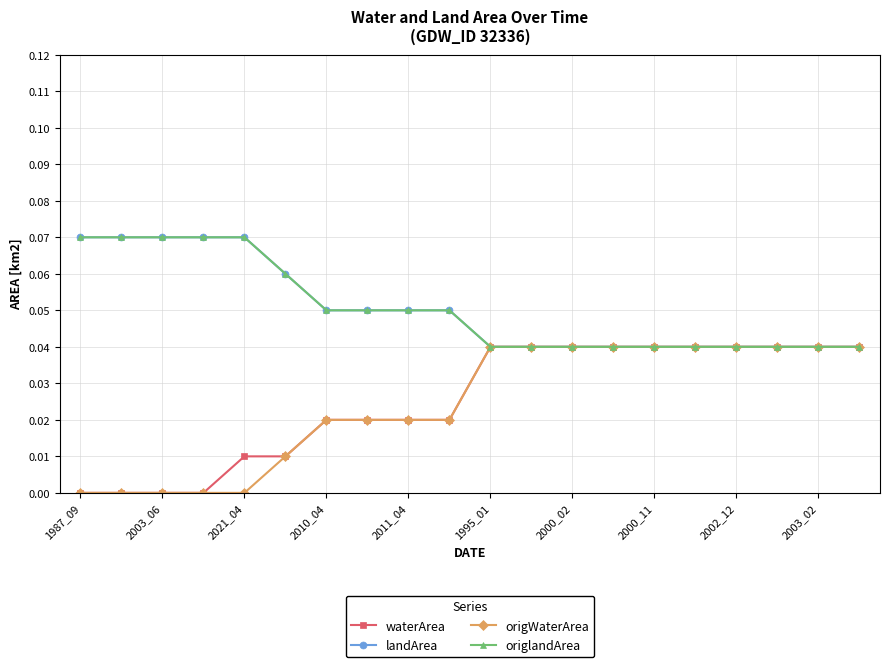

Does the chart have visible grid lines?

Yes